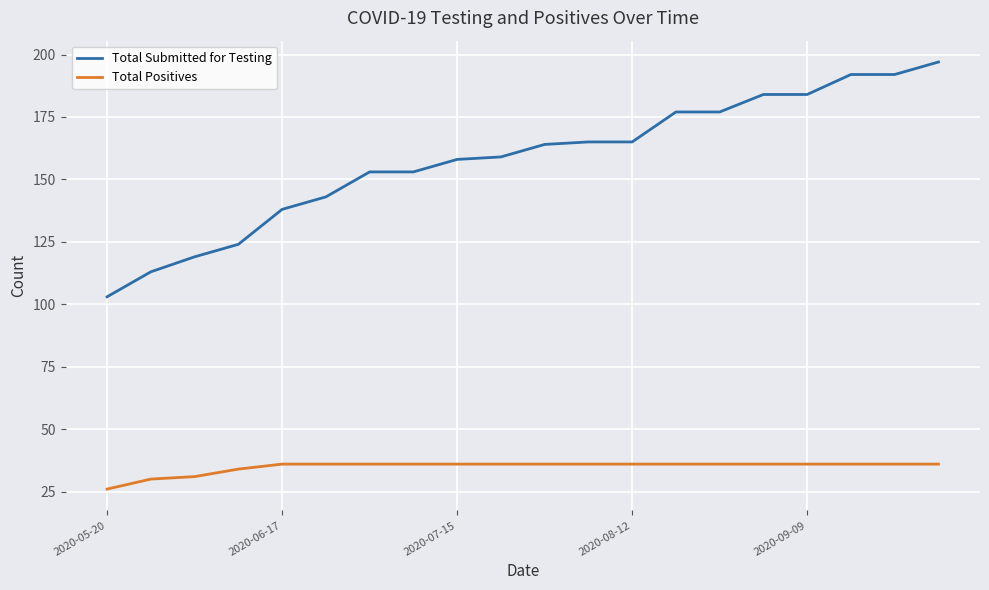

What is the minimum value for Total Positives?

26